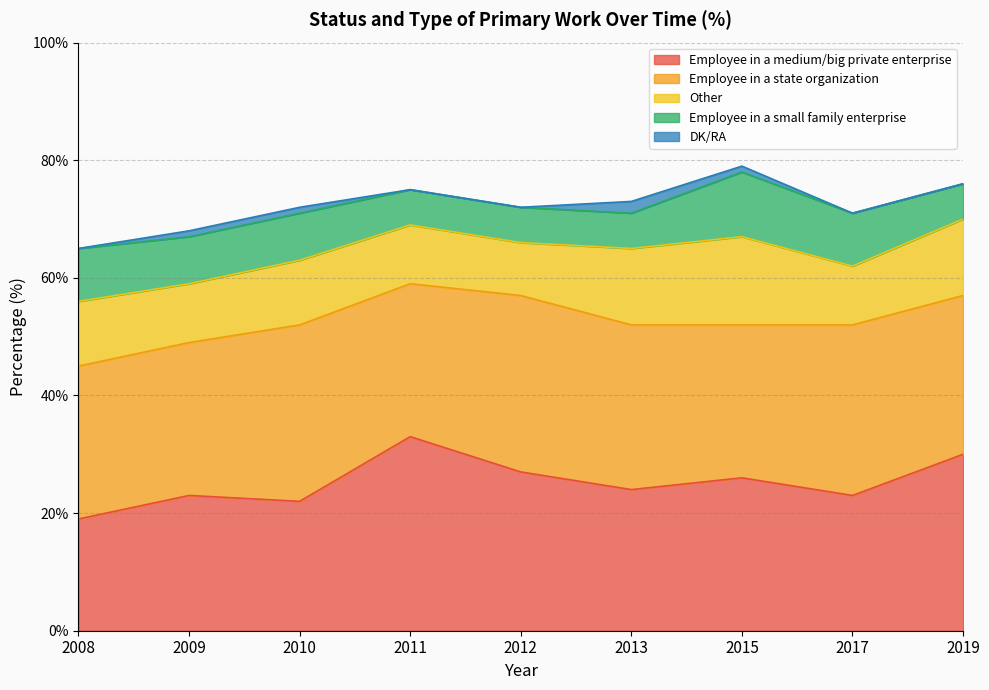

What is the difference between the maximum and minimum values in the Employee in a medium/big private enterprise series?

14